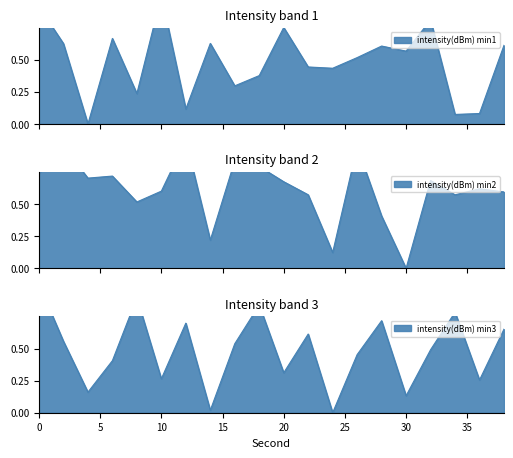

Read the intensity(dBm) min1 value at 24.

0.4